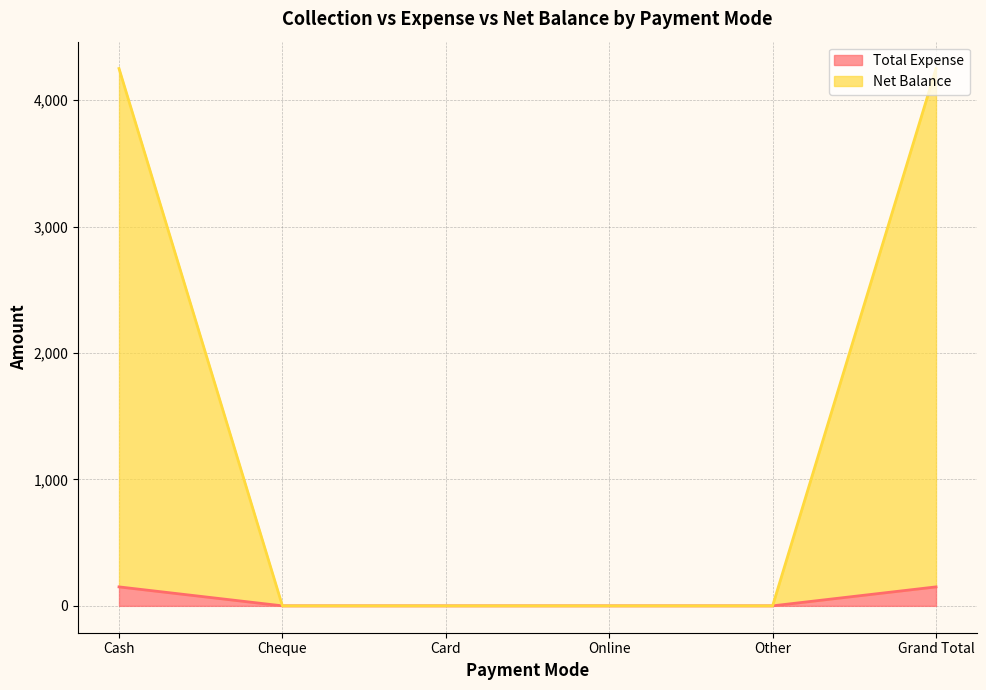

At which label is Net Balance closest to 2125?

Cash